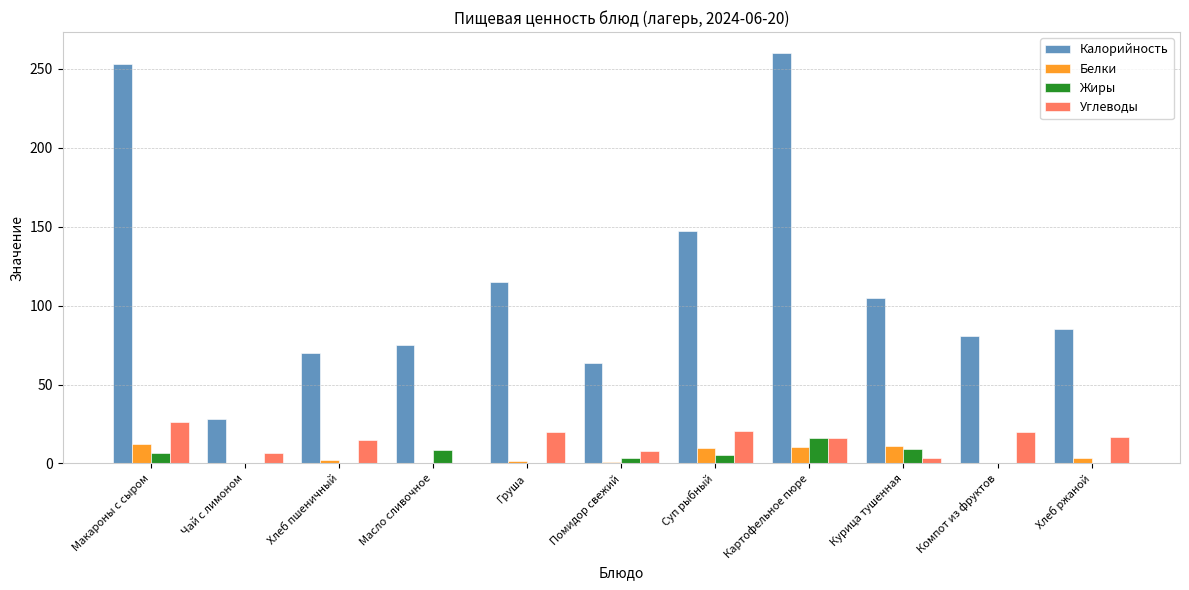

Is the value of Калорийность at Компот из фруктов greater than the value of Жиры at Груша?

Yes